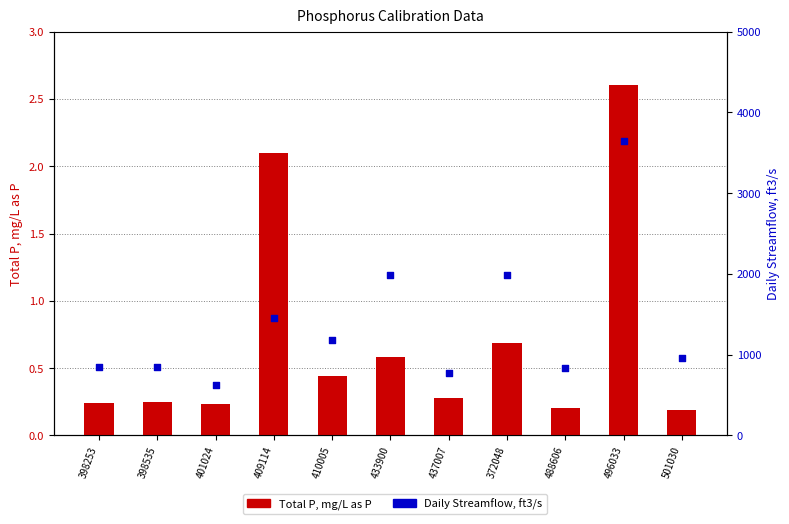

At which category is the sum across all series the highest?

496033